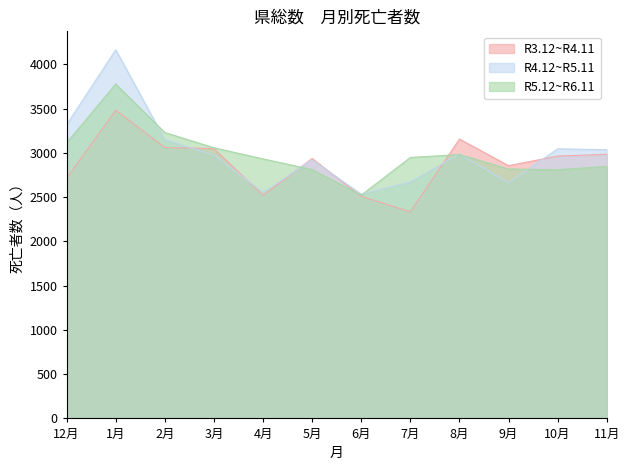

What is the sum of all R3.12~R4.11 values?

34574